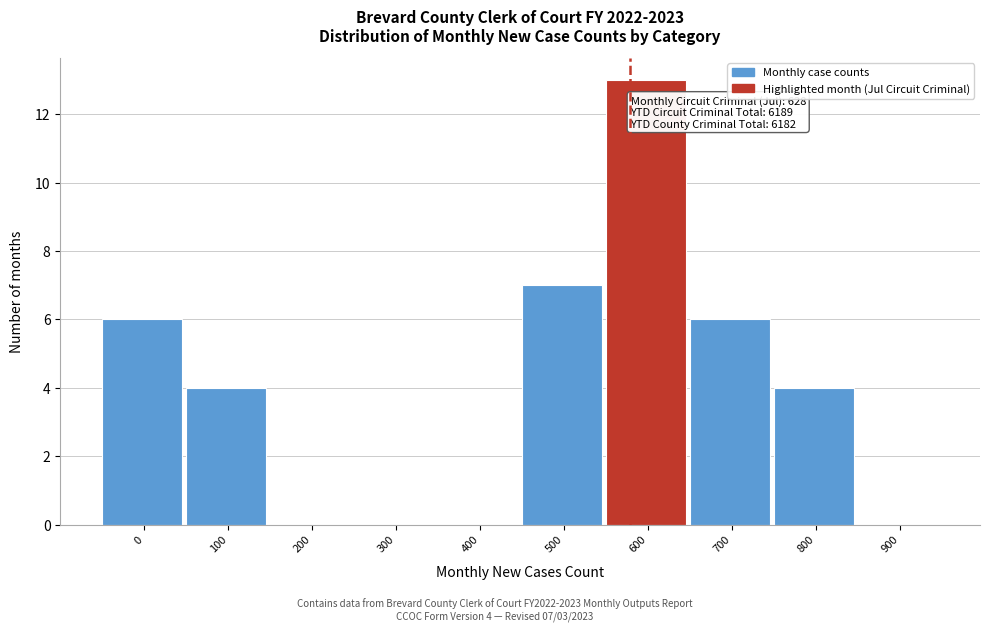

Reading left to right, extract all data points from this chart.

0=6	100=4	200=0	300=0	400=0	500=7	600=13	700=6	800=4	900=0